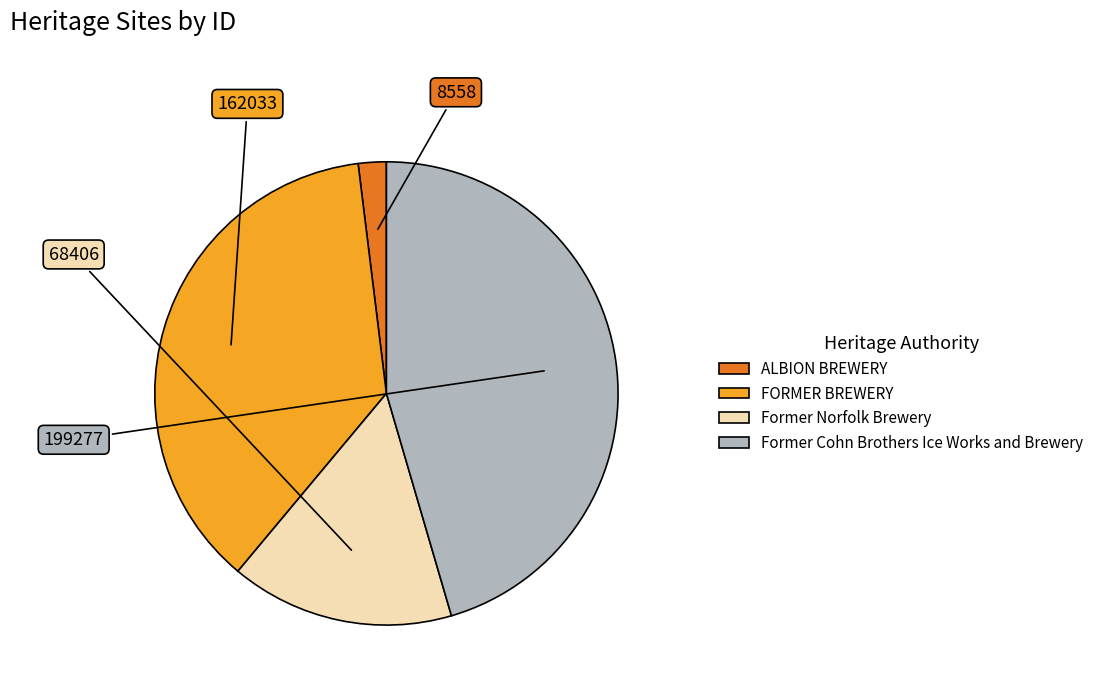

Rank the categories by value from lowest to highest.

ALBION BREWERY, Former Norfolk Brewery, FORMER BREWERY, Former Cohn Brothers Ice Works and Brewery